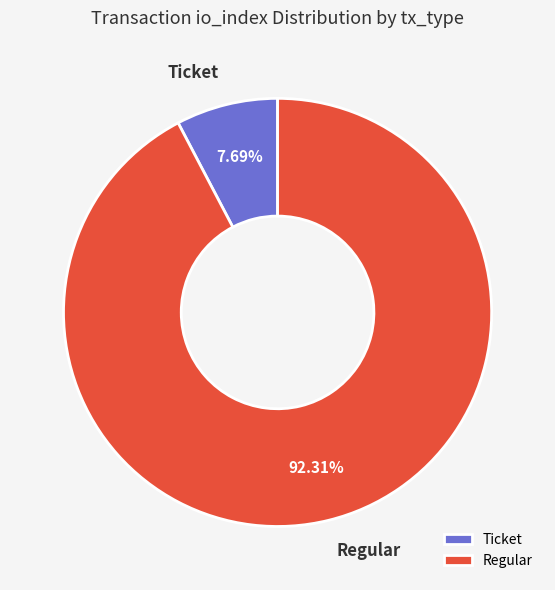

Do Ticket and Regular together represent more than half of the pie?

Yes